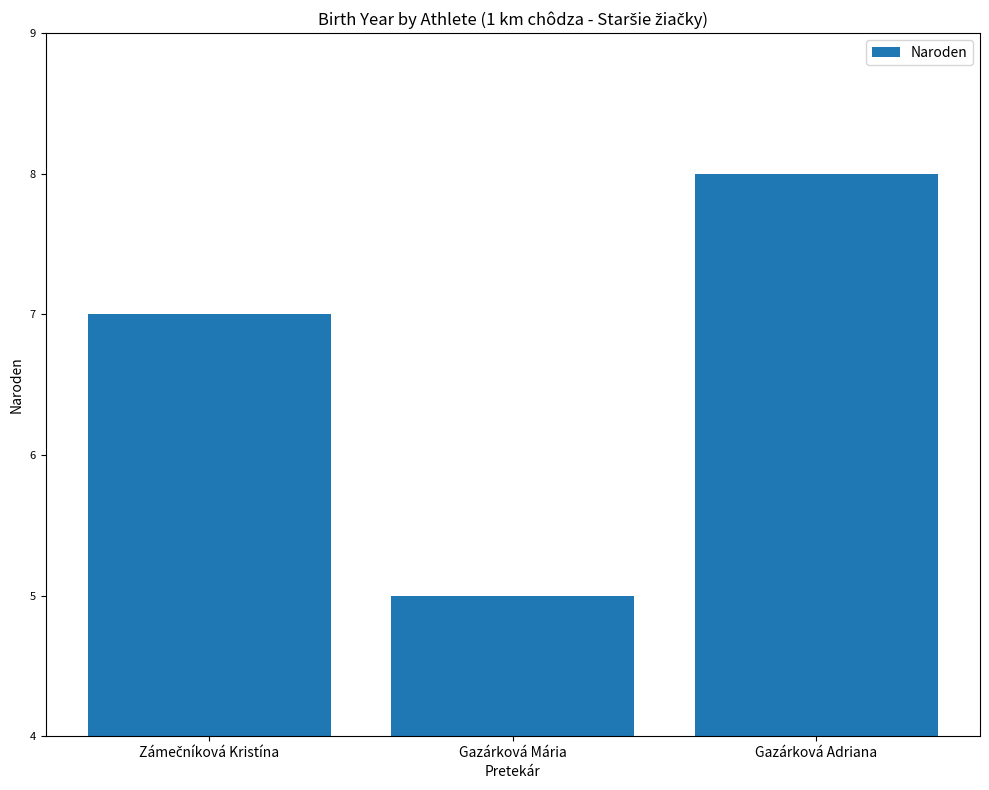

What is the maximum value shown in the chart?

8